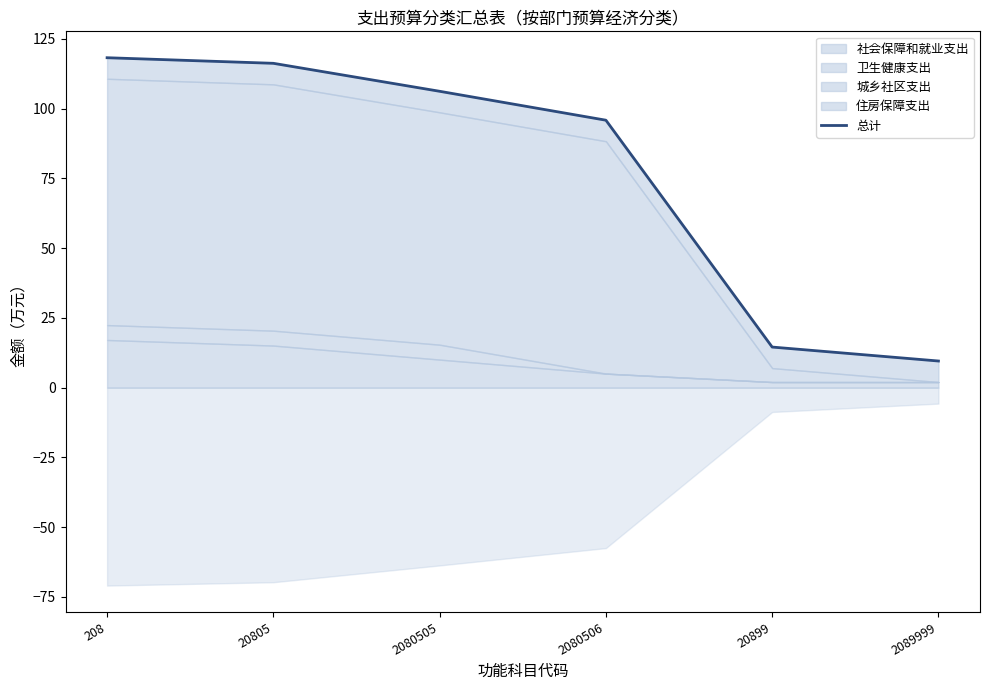

Approximately how many times larger is the value at 20805 compared to 20899?

8.0